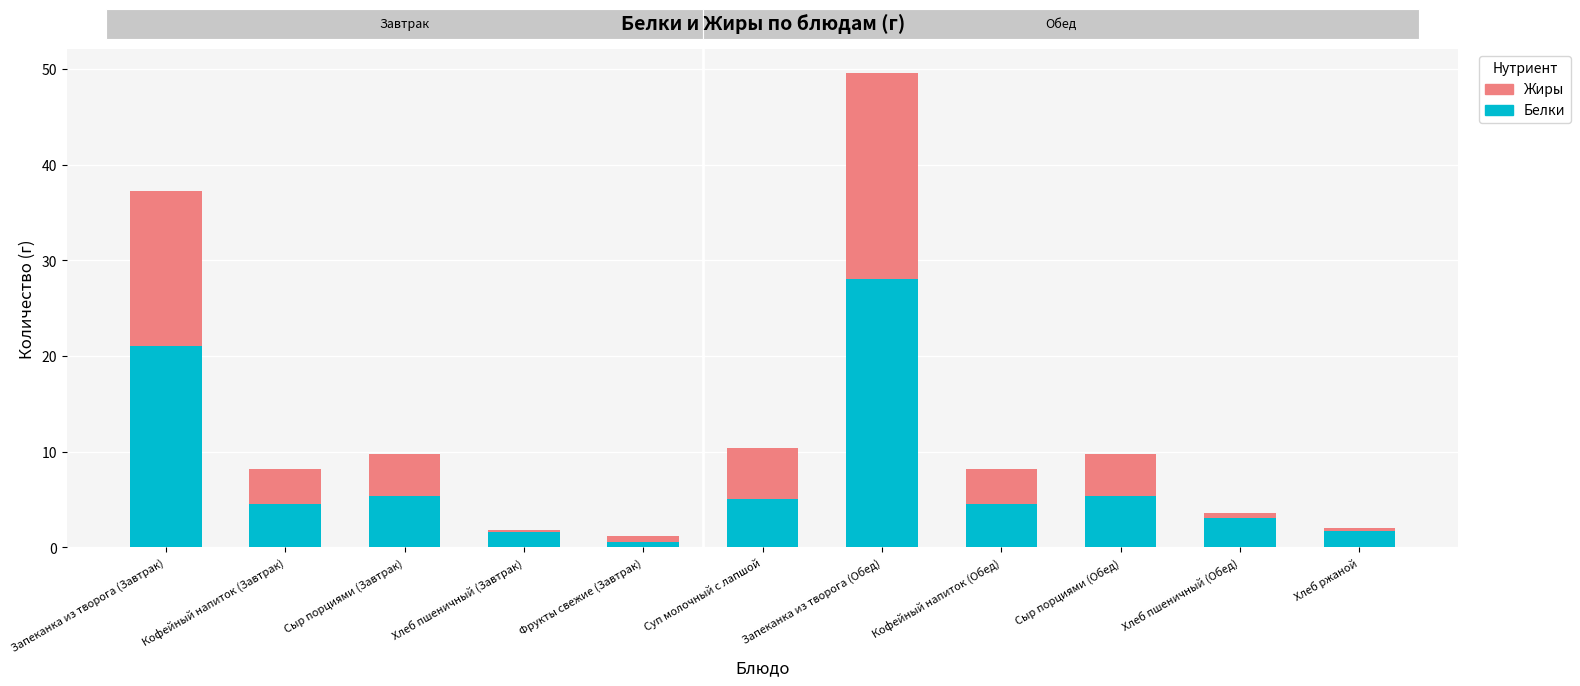

What is the sum of the Белки values at Кофейный напиток (Обед) and Запеканка из творога (Обед)?

32.5